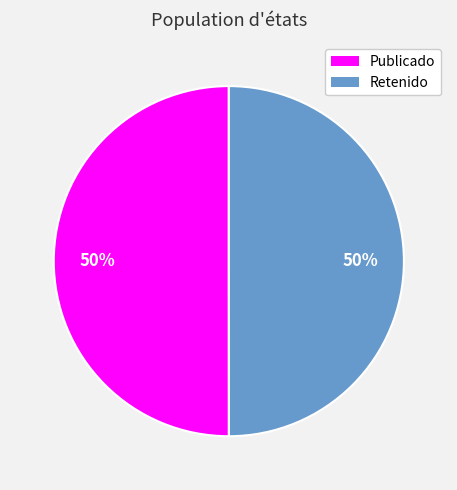

How many segments does this pie chart have?

2